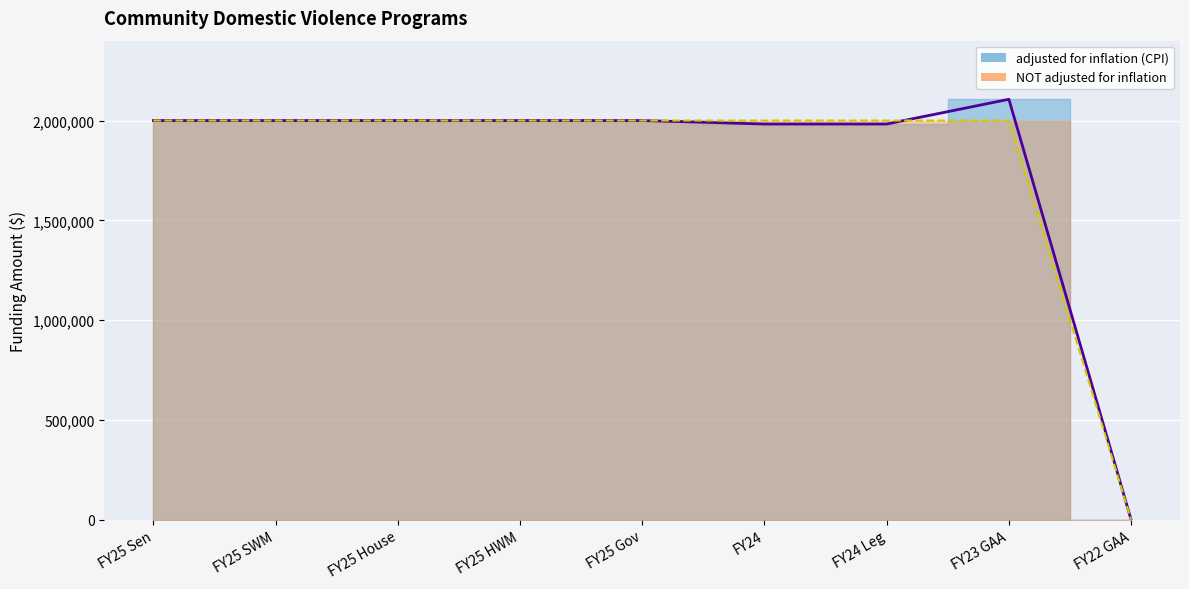

What is the label of the 6th point from the left?

FY24